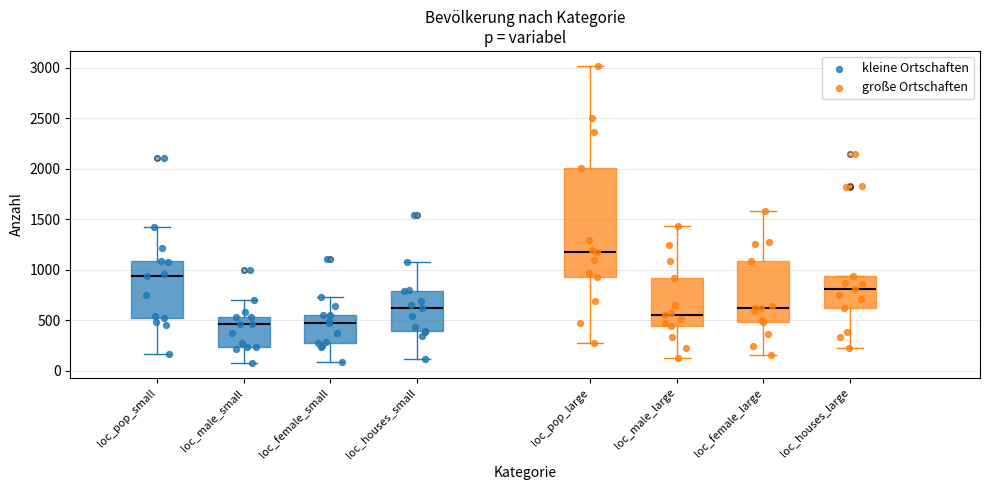

Reading left to right, read every box against the y-axis: the position of its median line, the range the box covers, and the ends of its whiskers. The values are not printed on the chart, so give them approximately, as read against the axis.

loc_pop_small: median 950, box 500 to 1100, whiskers 150 to 1450
loc_male_small: median 450, box 250 to 550, whiskers 100 to 700
loc_female_small: median 450, box 250 to 550, whiskers 100 to 750
loc_houses_small: median 600, box 400 to 800, whiskers 100 to 1100
loc_pop_large: median 1200, box 950 to 2000, whiskers 250 to 3000
loc_male_large: median 550, box 450 to 900, whiskers 100 to 1450
loc_female_large: median 600, box 500 to 1100, whiskers 150 to 1600
loc_houses_large: median 800, box 600 to 950, whiskers 200 to 950